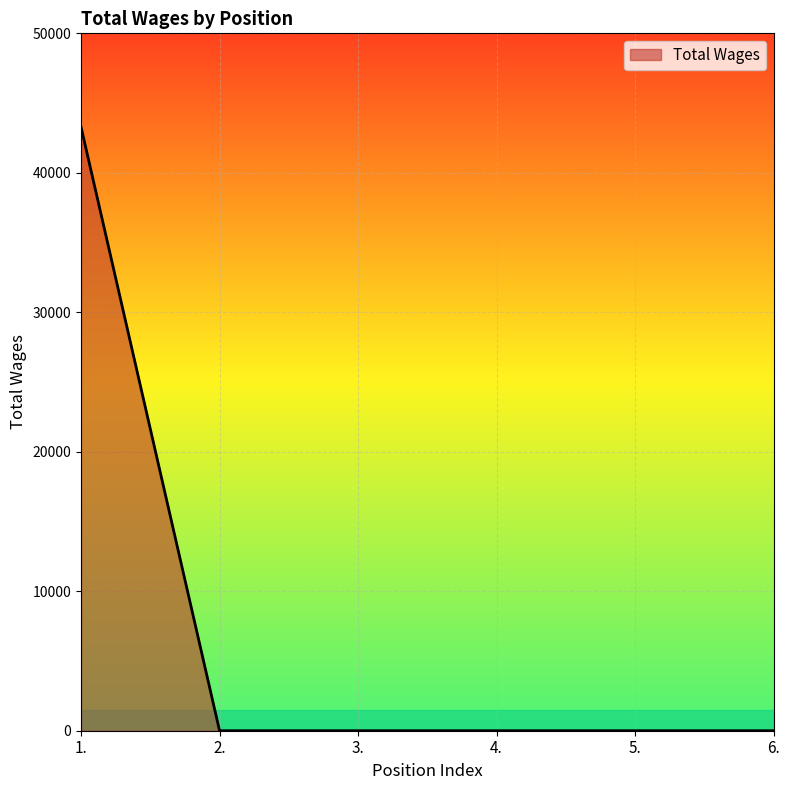

How many distinct data groups are displayed?

1